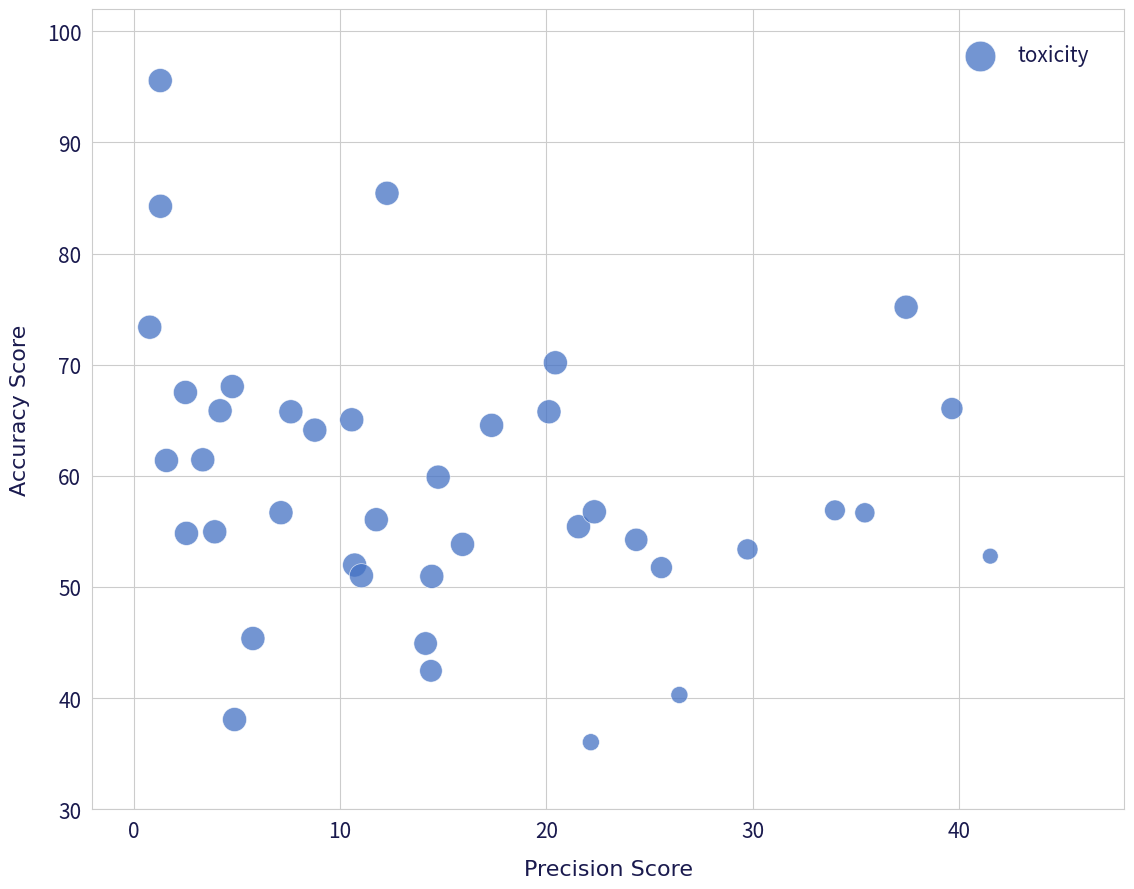

What is the range of Y values (max minus min)?

59.5